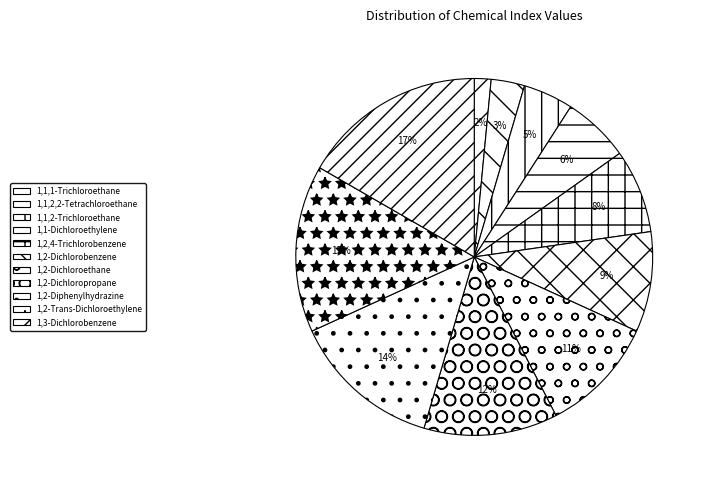

To the nearest percent, what percentage of the pie is 1,2-Dichloropropane?

12%